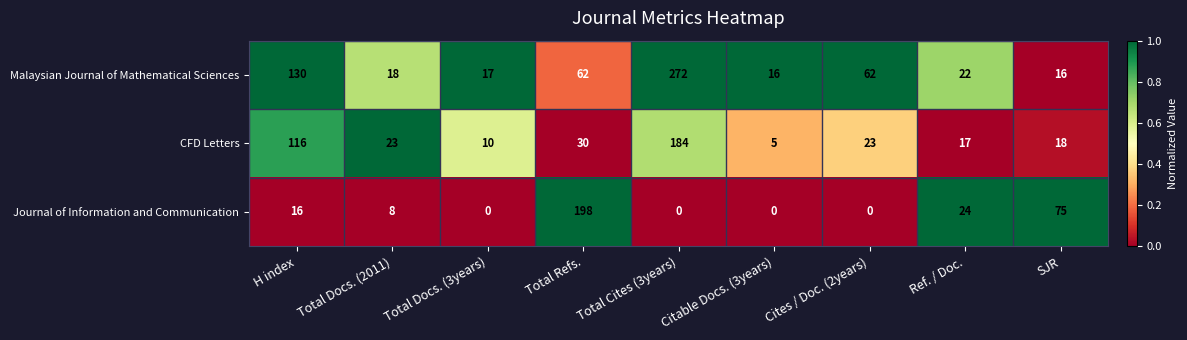

True or false: Malaysian Journal of Mathematical Sciences has a value of 26 at Total Docs. (2011).

False